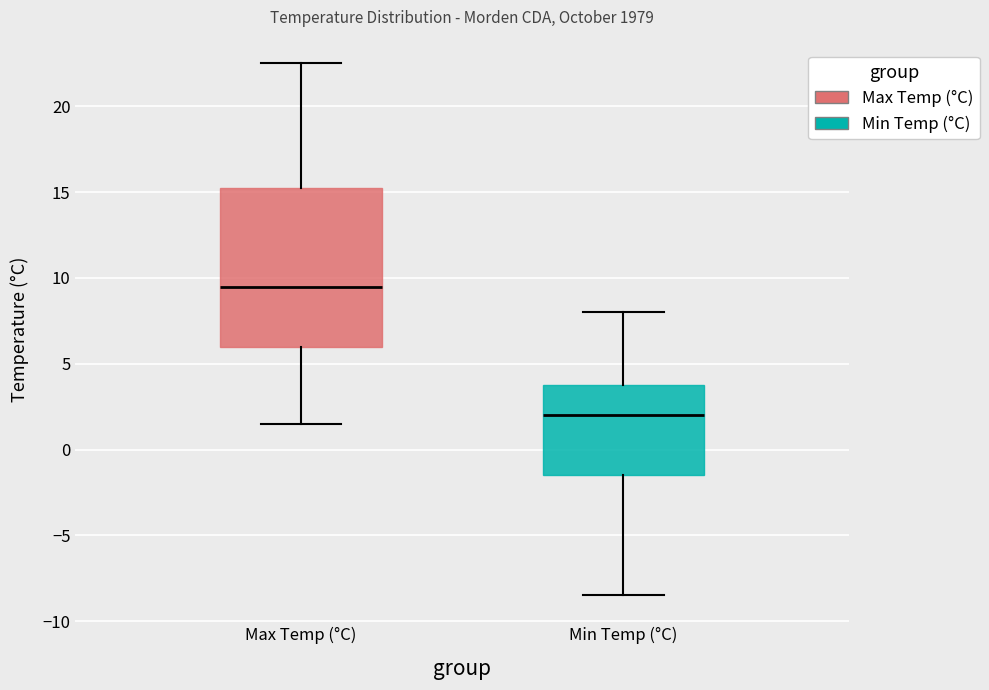

Comparing the boxes themselves (not the whiskers), which one is the tallest?

Max Temp (°C)